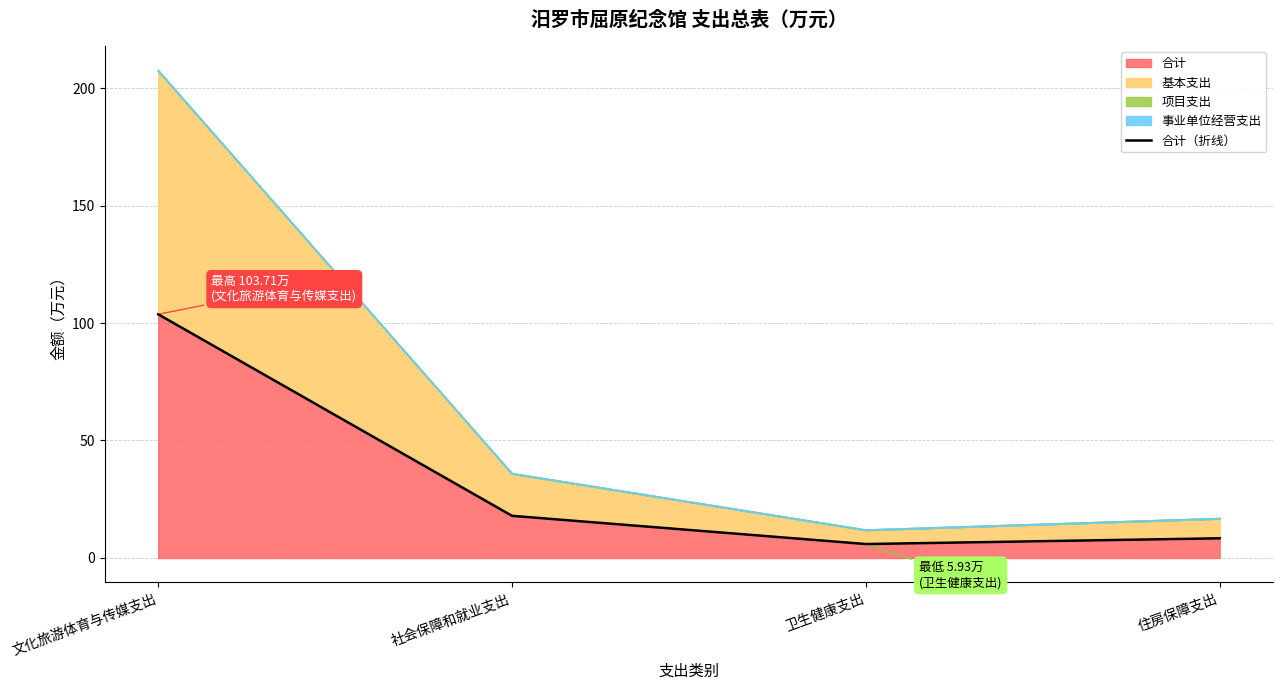

Does the chart display data point markers on the line(s)?

No